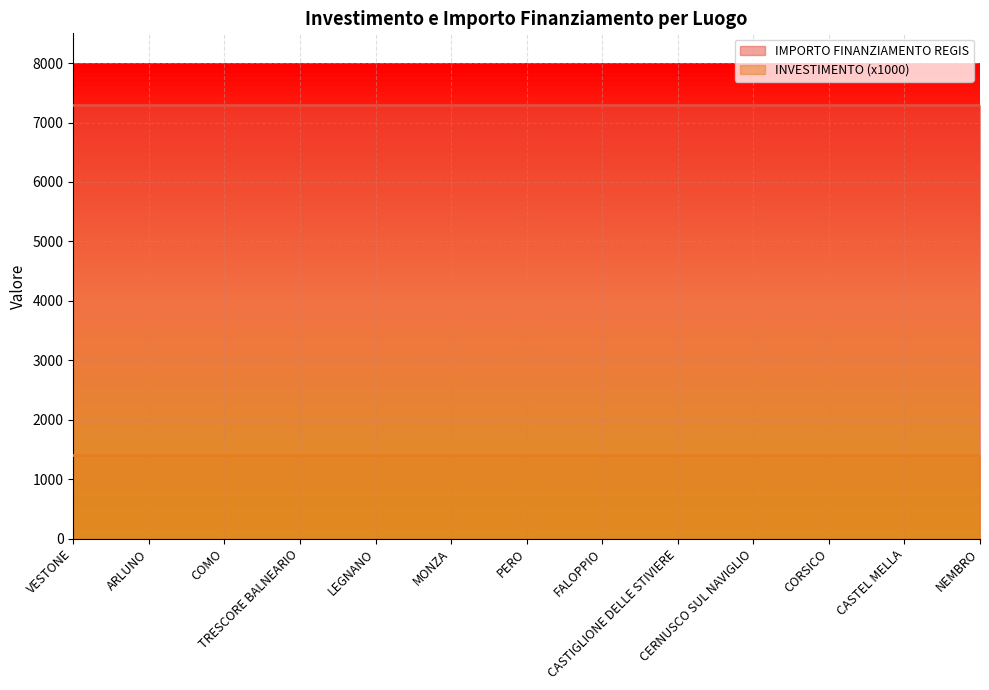

True or false: IMPORTO FINANZIAMENTO REGIS has a value of 3534.8 at CORSICO.

False